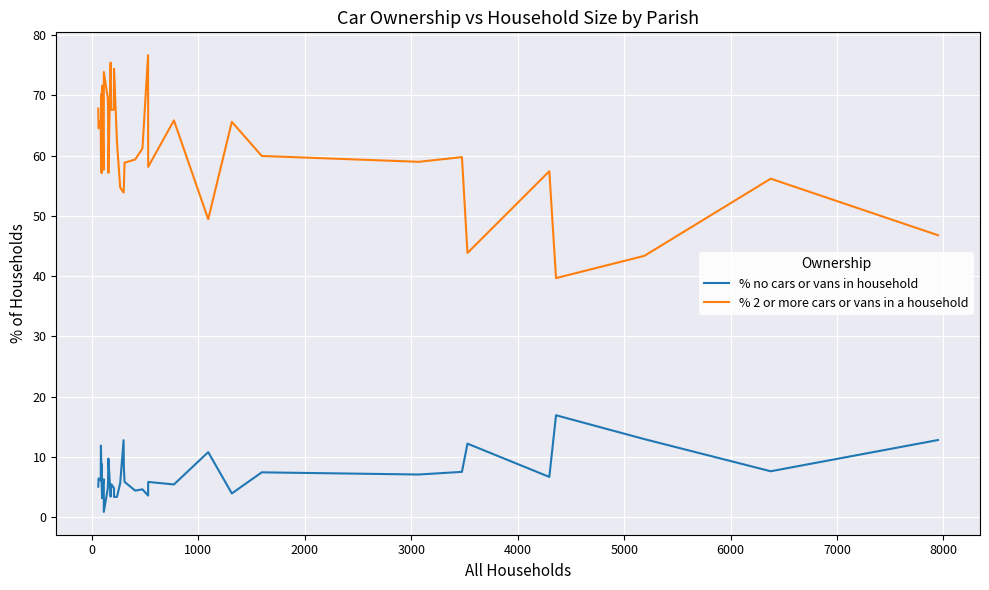

In % no cars or vans in household, how many points are higher than both neighbors (excluding endpoints)?

13